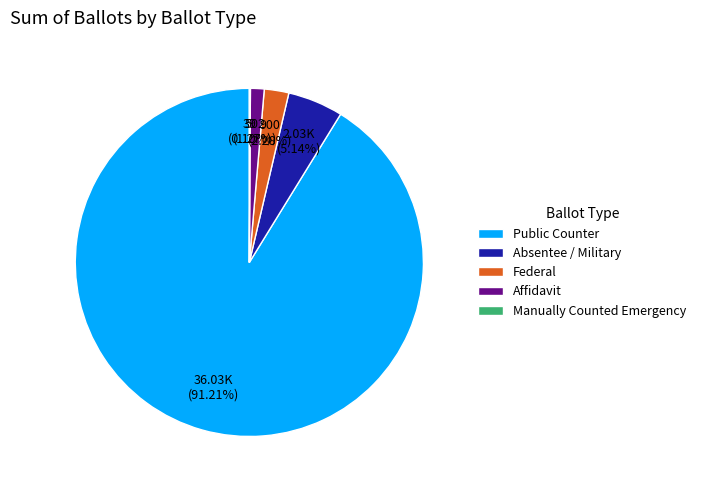

Is the sum of Absentee / Military and Affidavit greater than half?

No